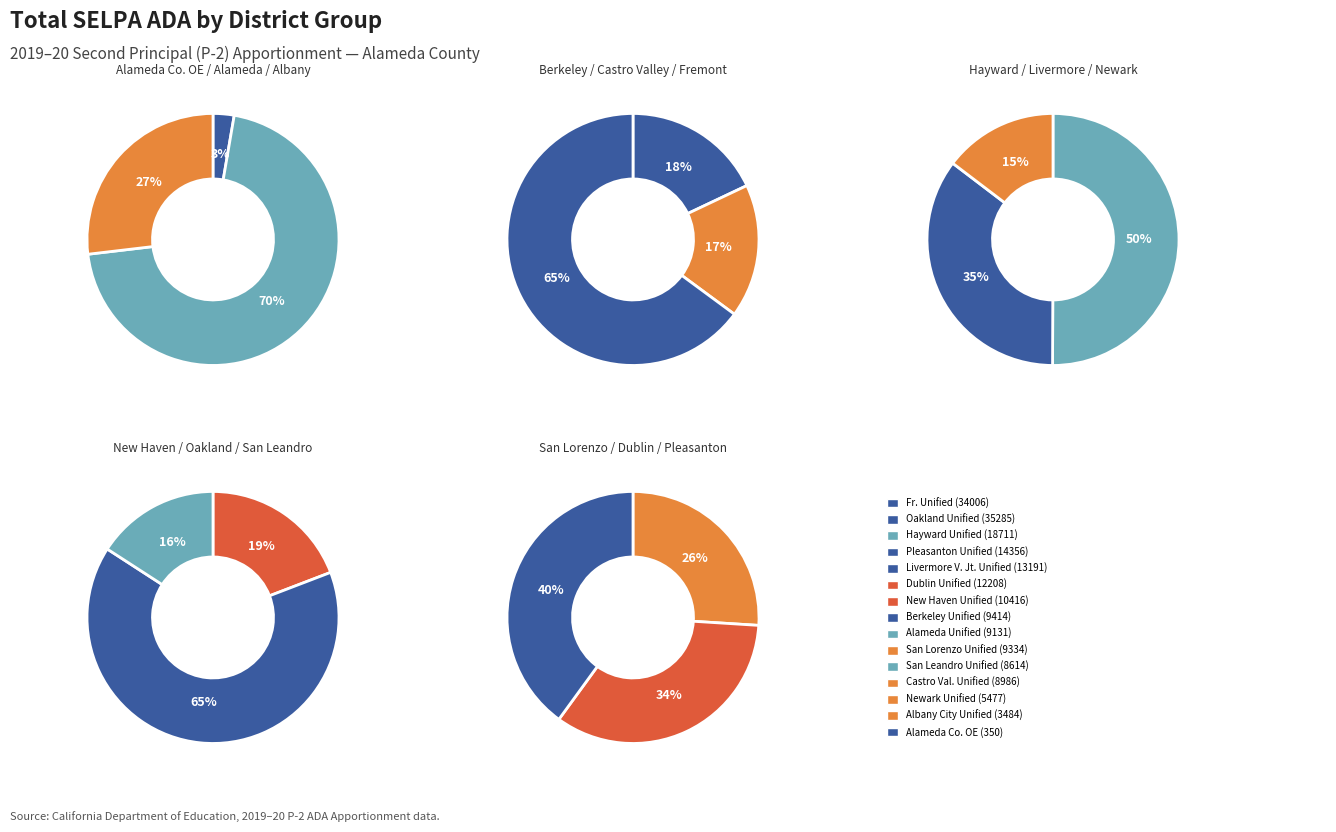

Does any single category account for the majority?

No